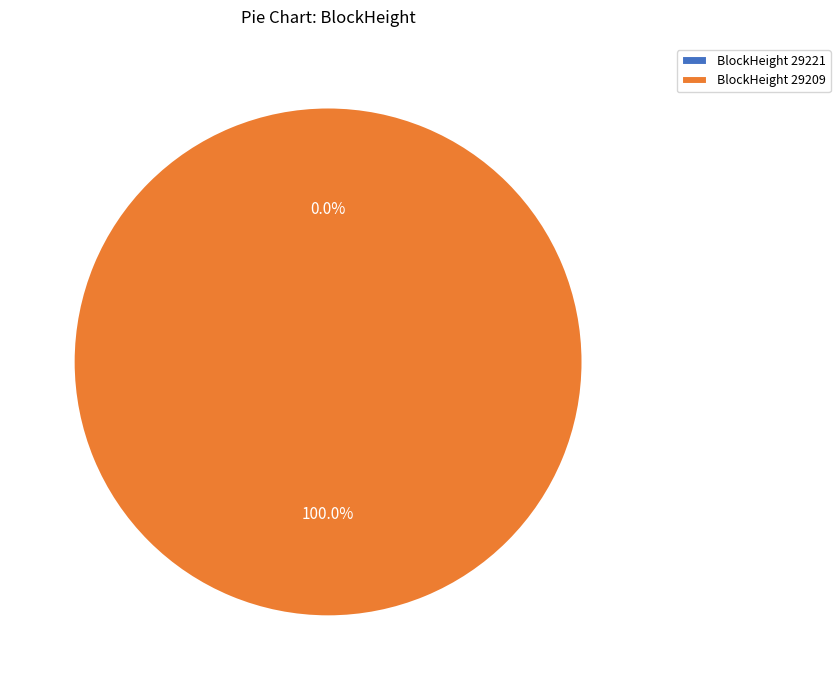

How many slices are in this pie chart?

2